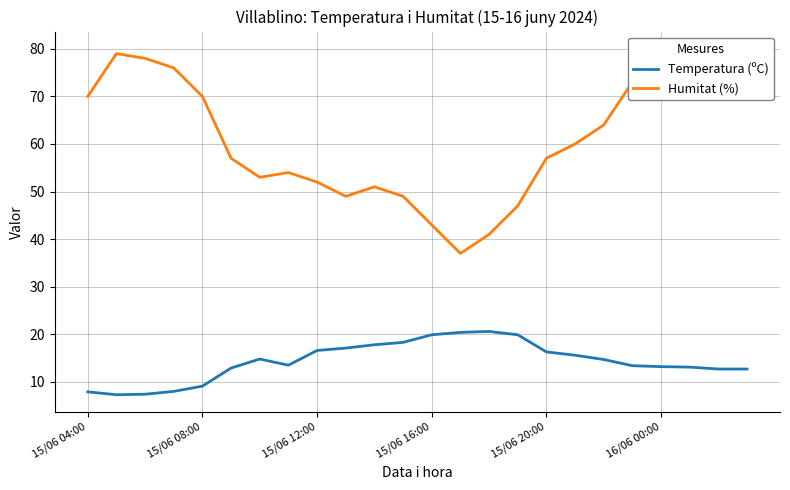

How many lines are shown in the chart?

2